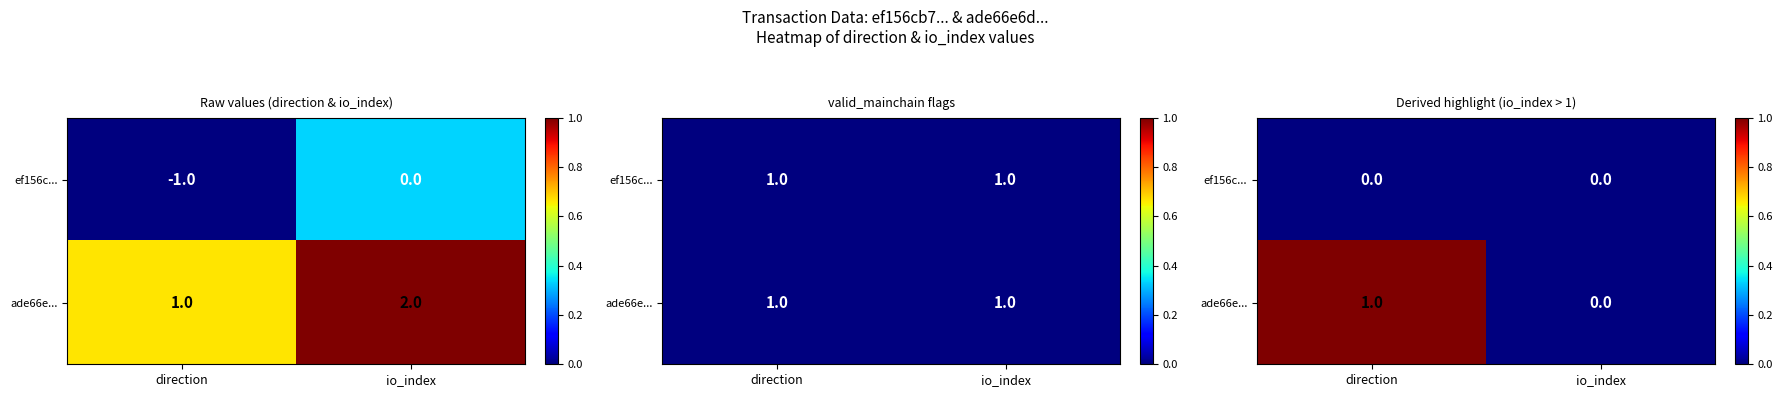

What is the total value across all series at direction?

1